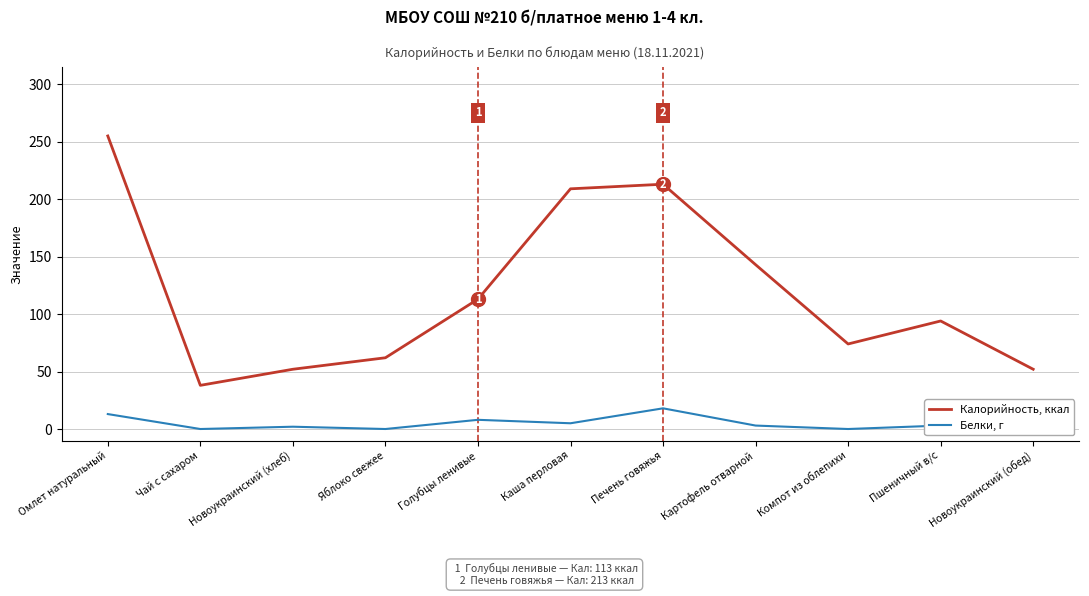

What is the greatest value displayed?

255